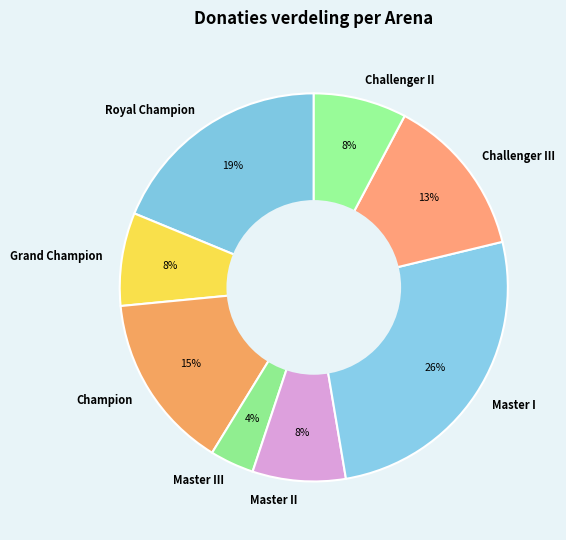

Combined, do Master II and Master III account for over 50%?

No